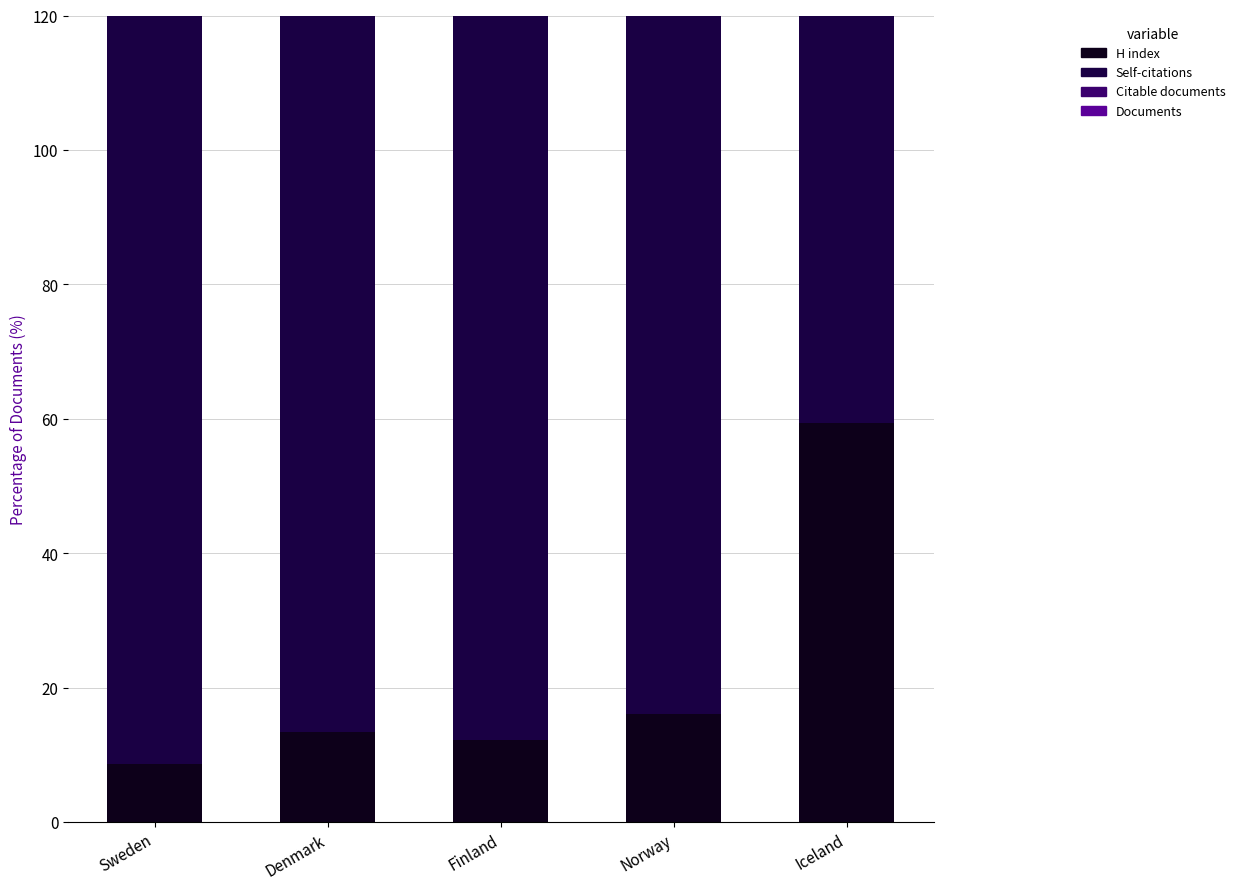

What is the difference between the highest and lowest values at Sweden?

450.4